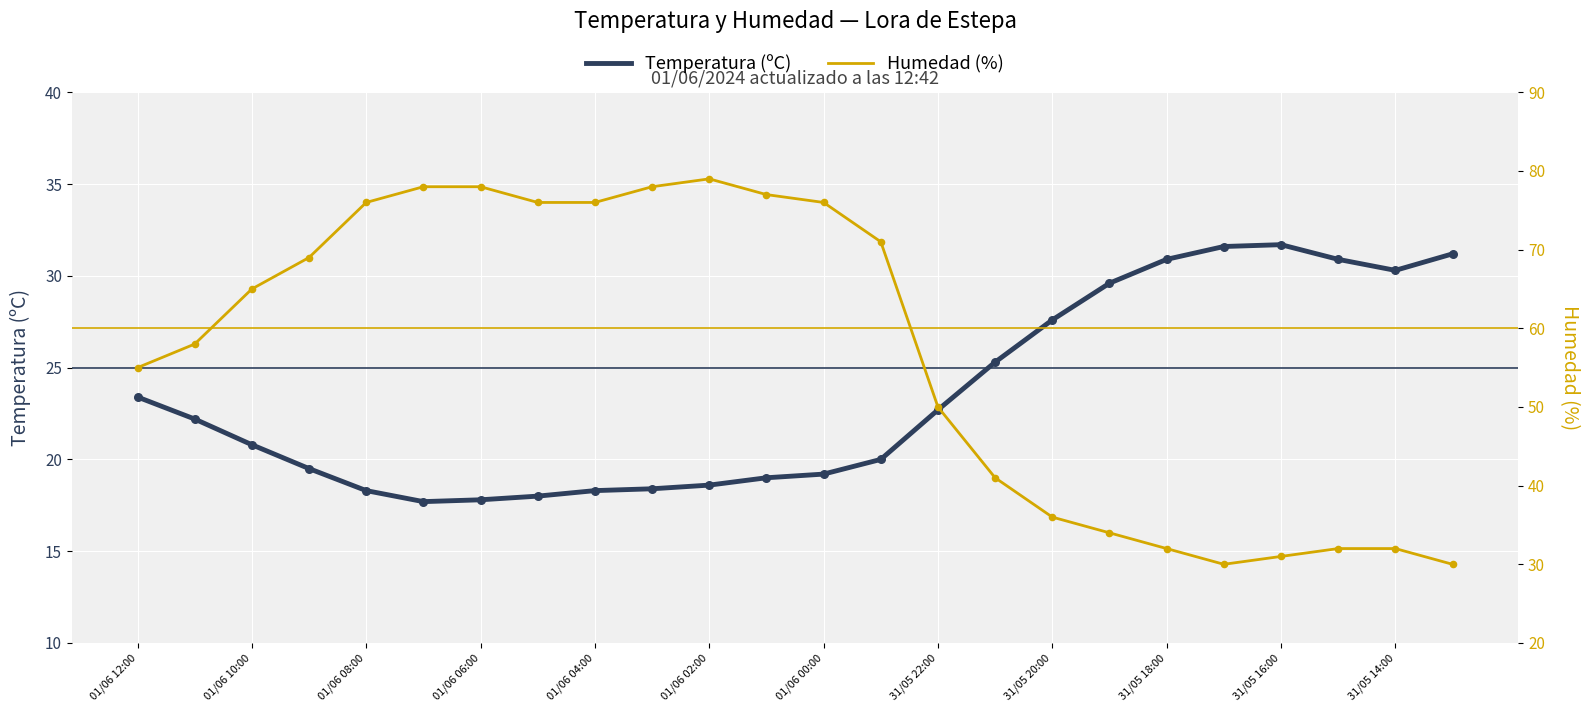

Which series contains the highest Y value?

Humedad (%)